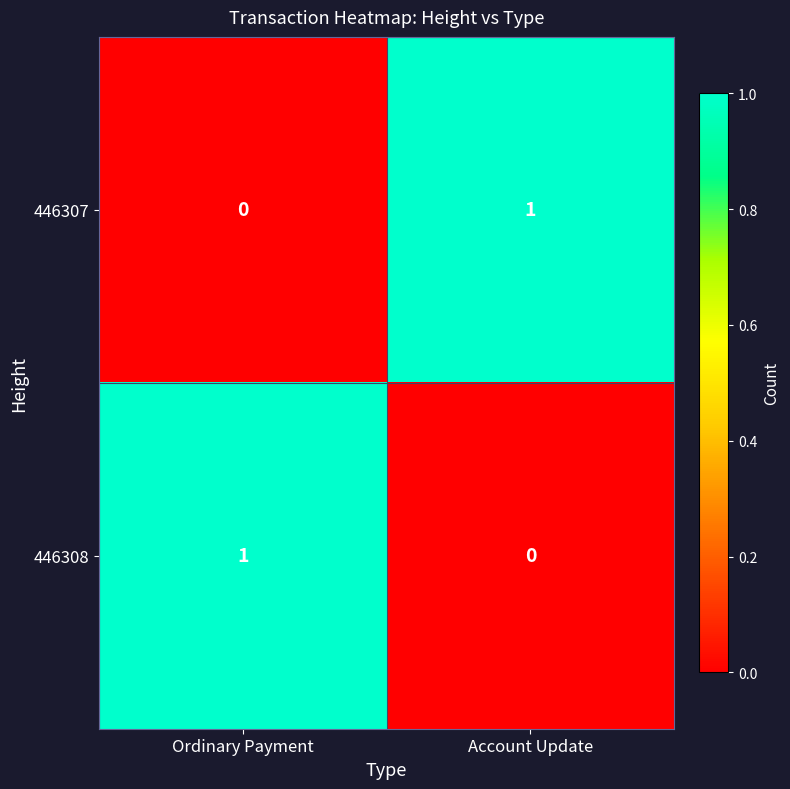

List the labels in order of 446308 value, largest first.

Ordinary Payment, Account Update